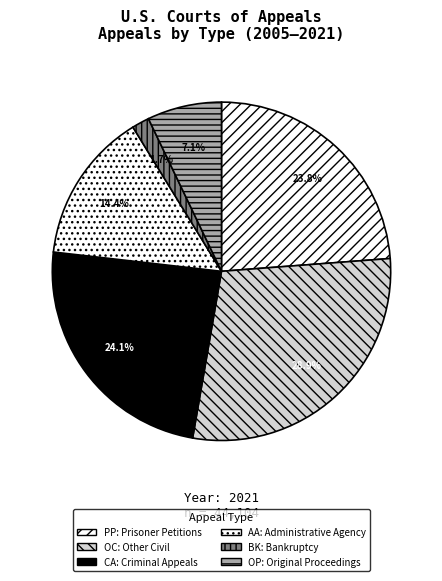

How many segments does this pie chart have?

6